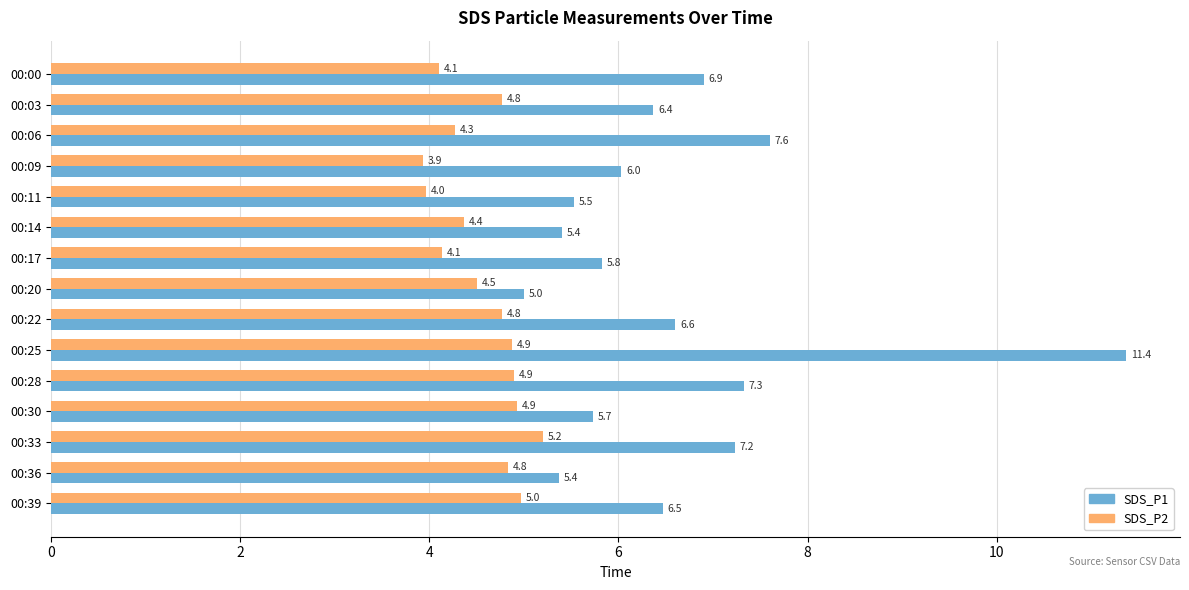

Rank the series by their average value, from highest to lowest.

SDS_P1, SDS_P2